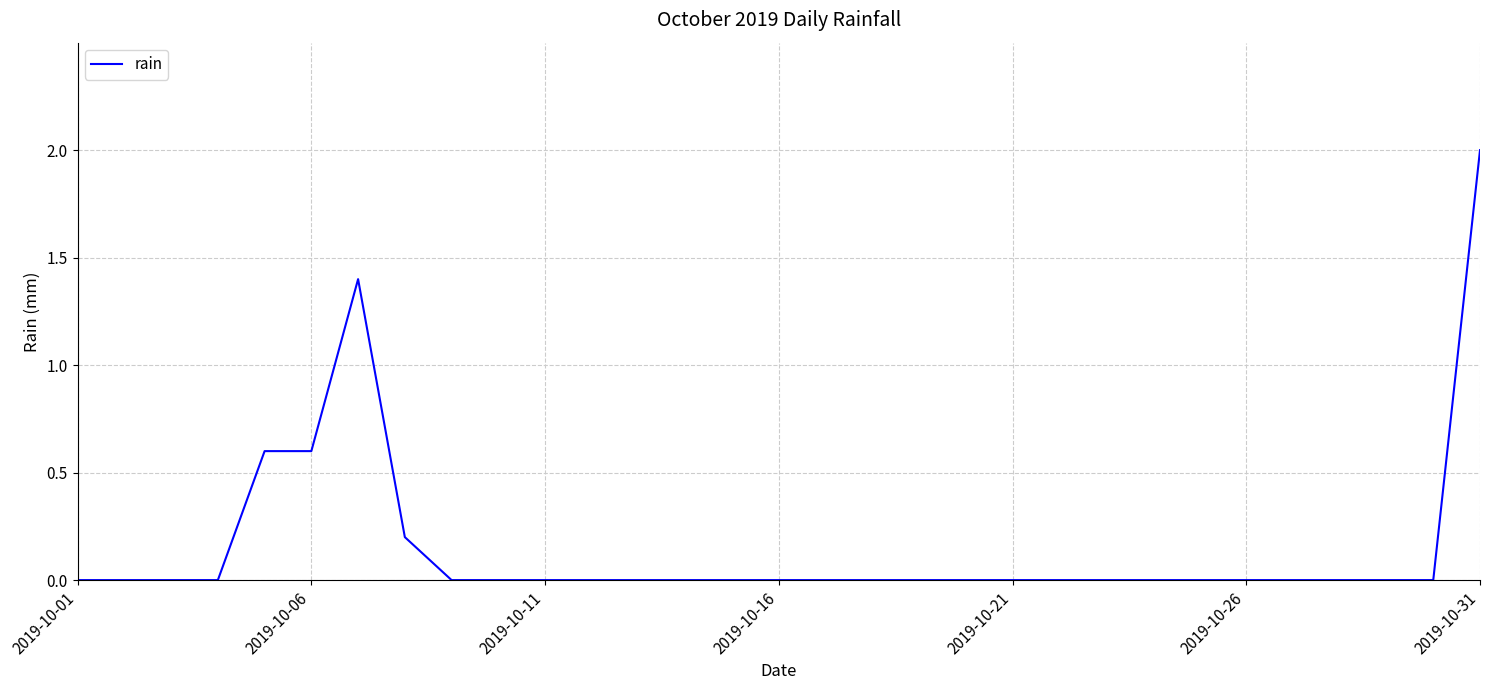

Count the values in the range 0 to 1.

29